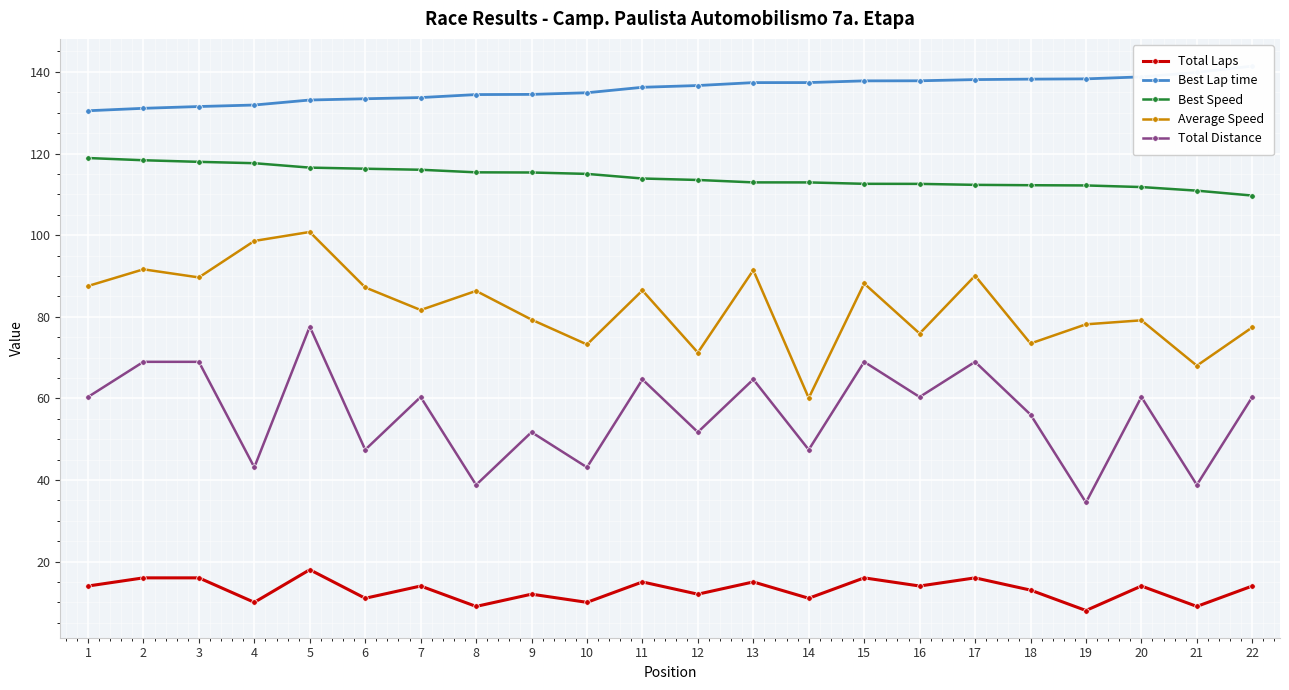

True or false: Total Laps has more than 2 interior local peaks.

True